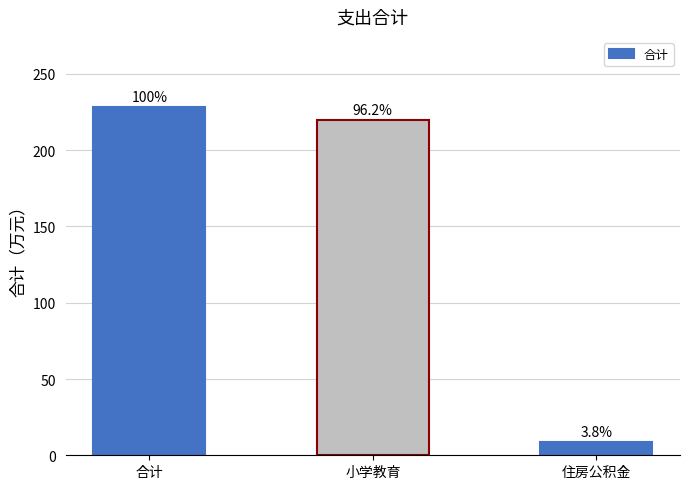

Are the bars horizontal?

No